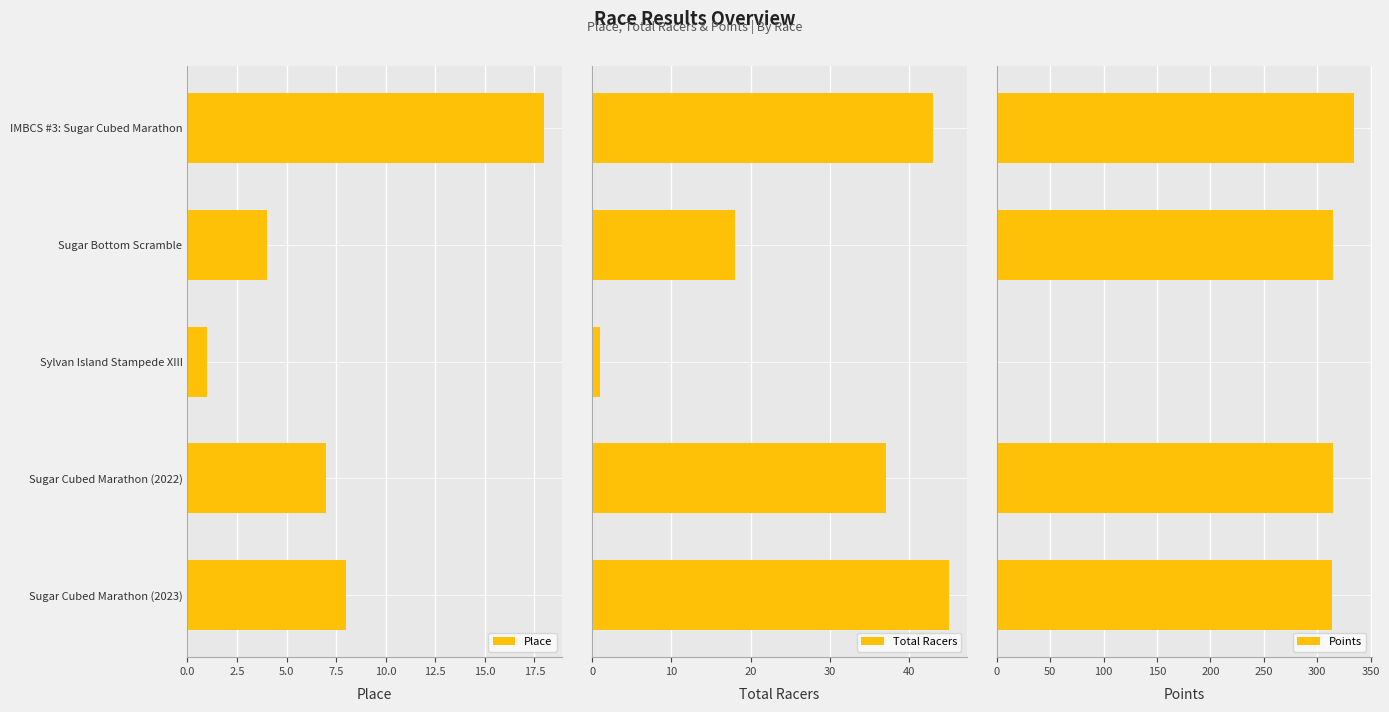

What is the sum of all Place values?

38